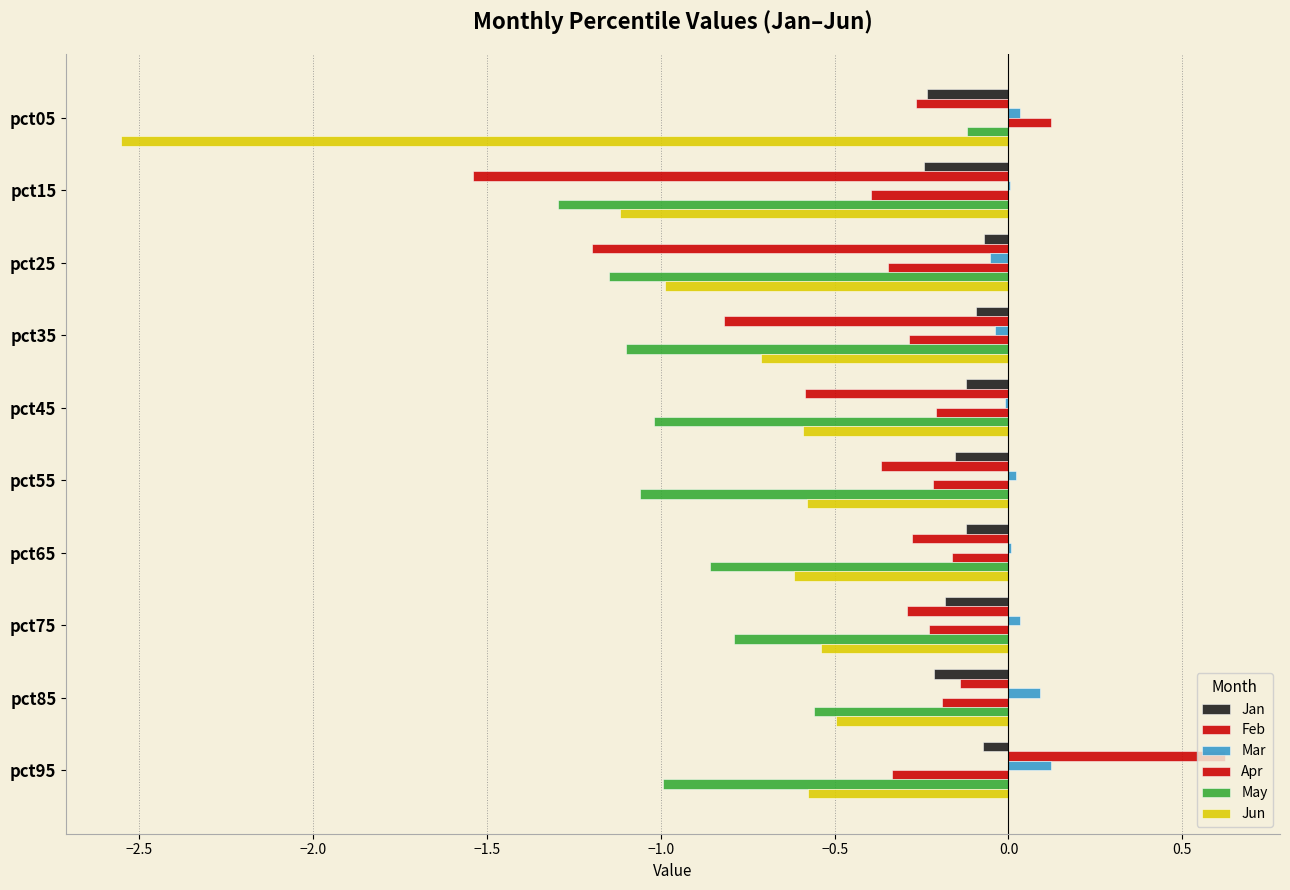

How many series are shown in this chart?

6